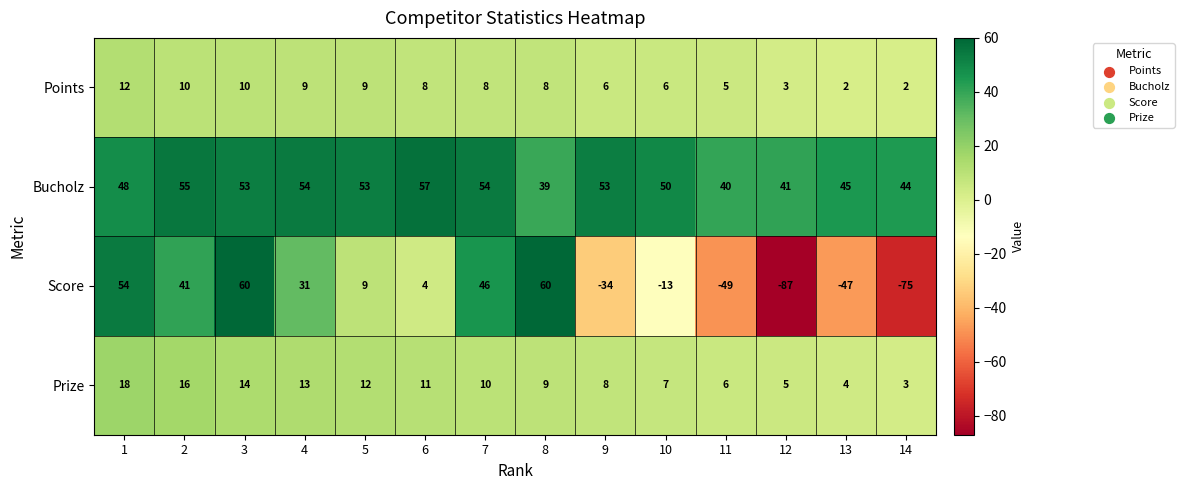

What is the difference between the highest and lowest values at 10?

63